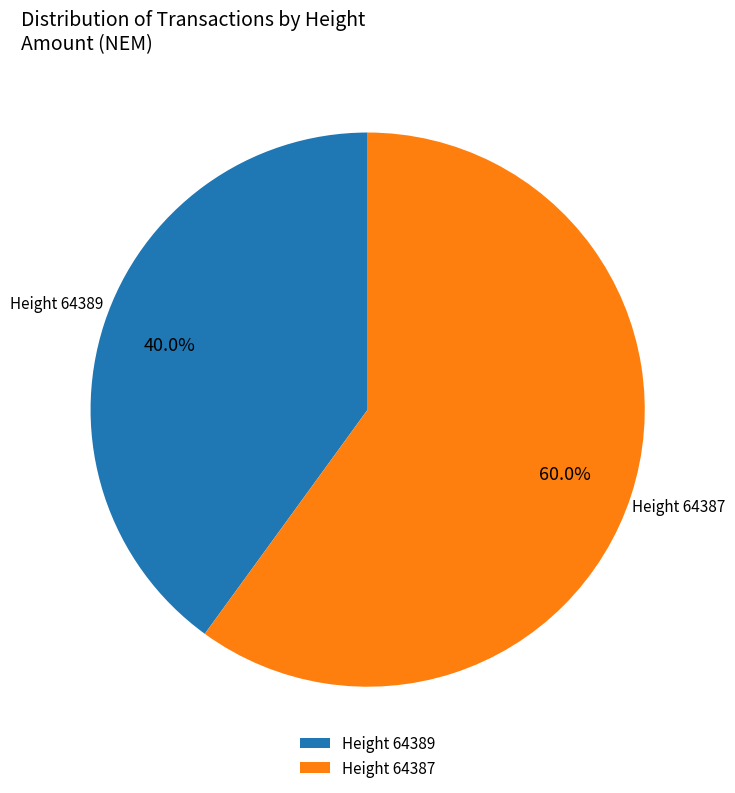

Approximately how many times larger is the value at Height 64389 compared to Height 64387?

0.7